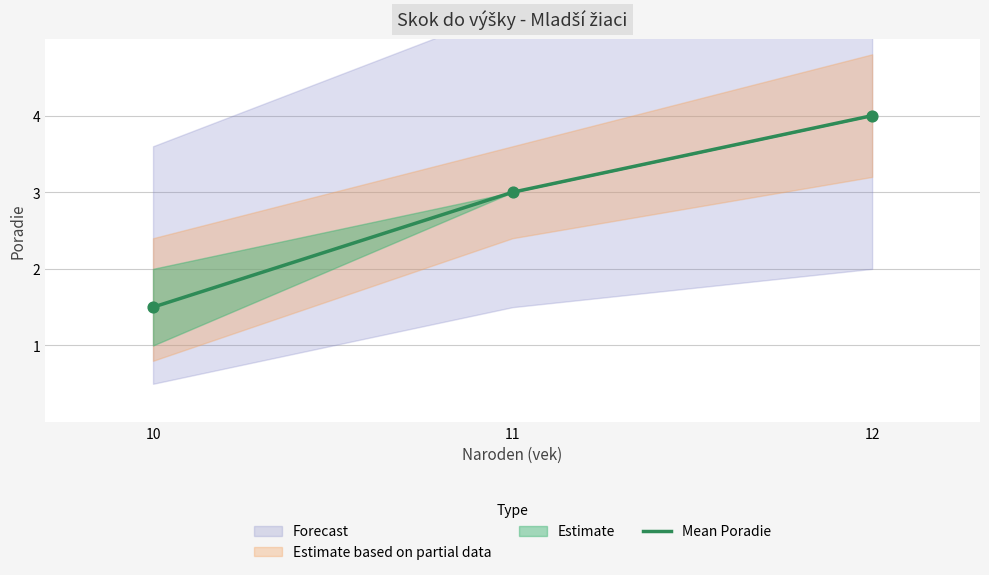

Approximately how many times larger is the value at 12 compared to 11?

1.3